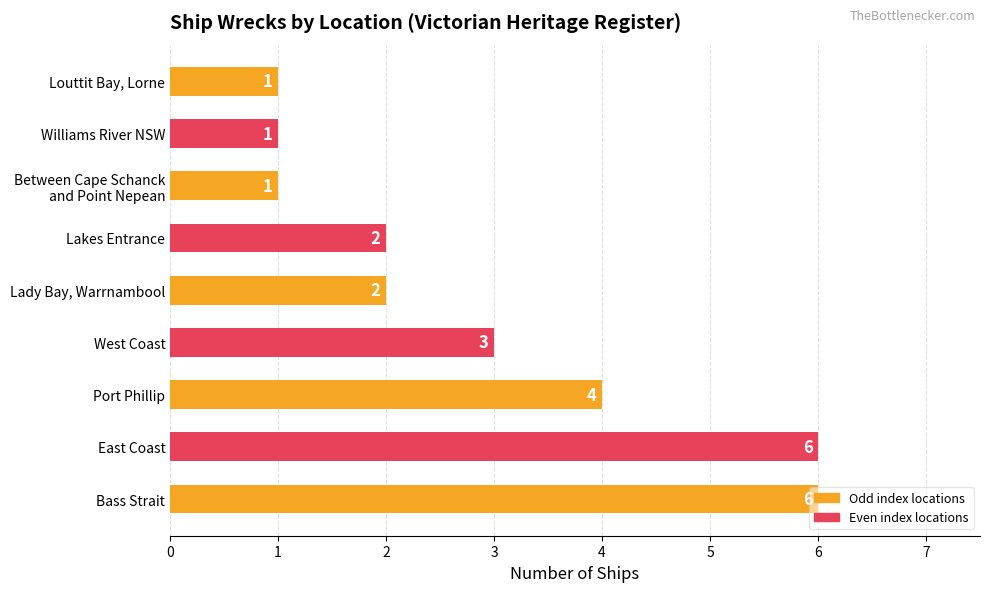

True or false: the data shows 1 at Louttit Bay, Lorne.

True